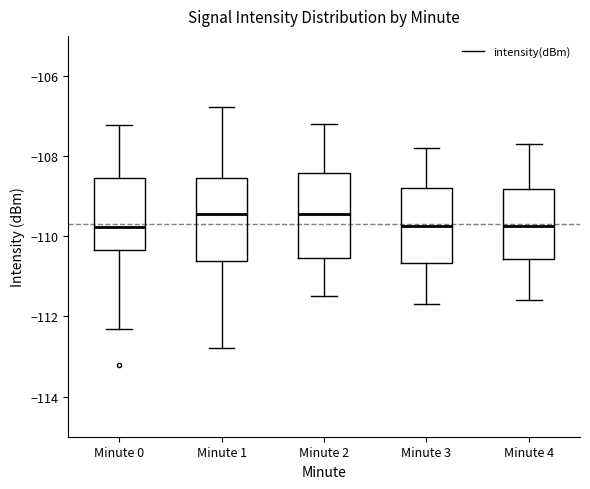

Reading left to right, transcribe this box plot: for each box, give where its median line is, the range the box spans, and where its two whiskers end, as read against the y-axis. The values are not printed on the chart, so give them approximately, as read against the axis.

Minute 0: median -109.8, box -110.4 to -108.6, whiskers -112.4 to -107.2
Minute 1: median -109.4, box -110.6 to -108.6, whiskers -112.8 to -106.8
Minute 2: median -109.4, box -110.6 to -108.4, whiskers -111.4 to -107.2
Minute 3: median -109.8, box -110.6 to -108.8, whiskers -111.6 to -107.8
Minute 4: median -109.8, box -110.6 to -108.8, whiskers -111.6 to -107.6